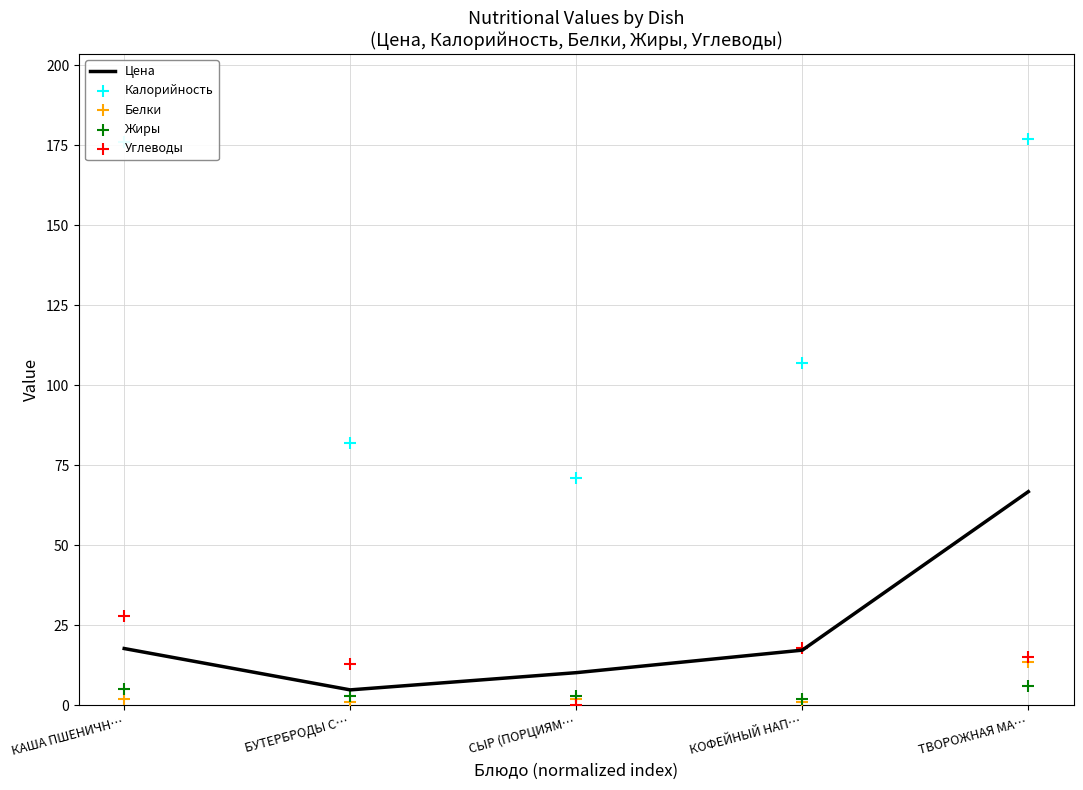

Is the value of Жиры at КАША ПШЕНИЧН… greater than the value of Углеводы at БУТЕРБРОДЫ С…?

No